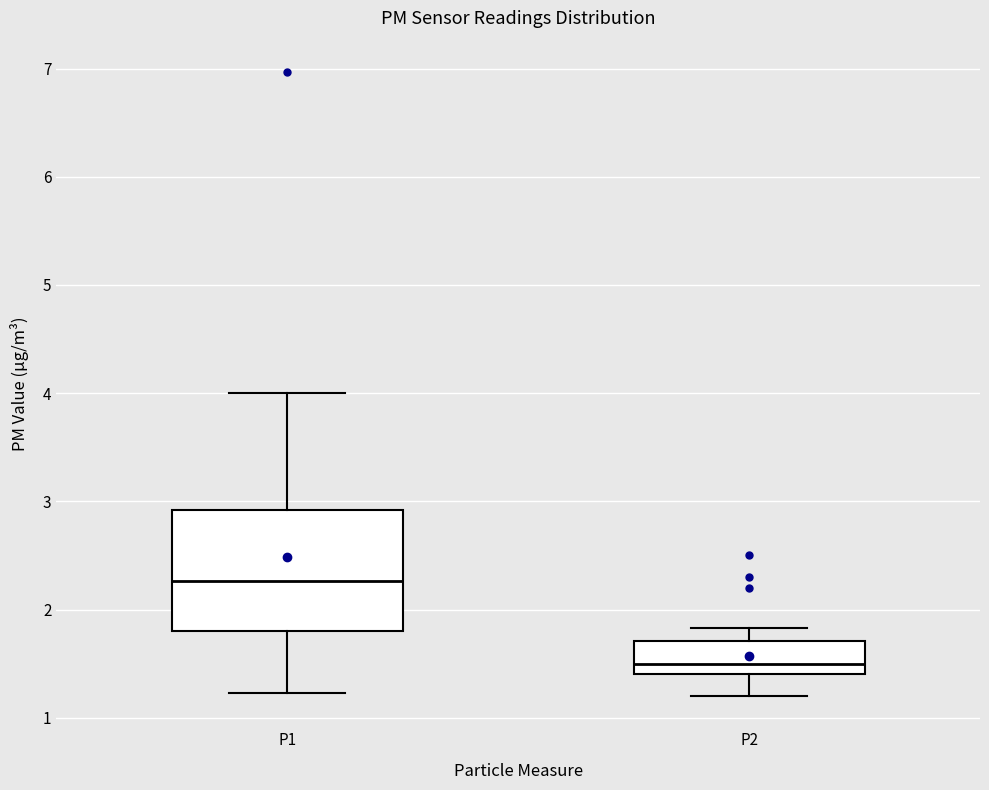

Which box has the highest median line?

P1